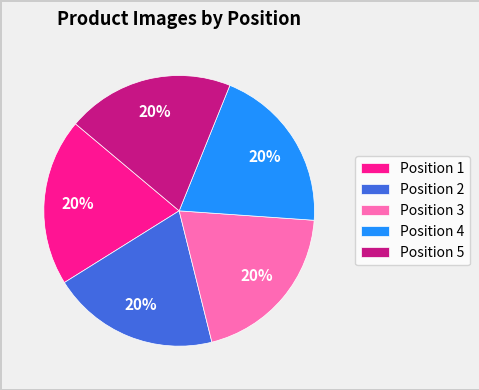

Does Position 1 represent more than half of the total?

No